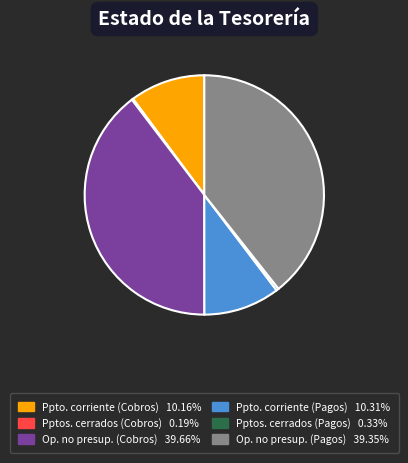

Is there any slice that represents more than half of the pie?

No